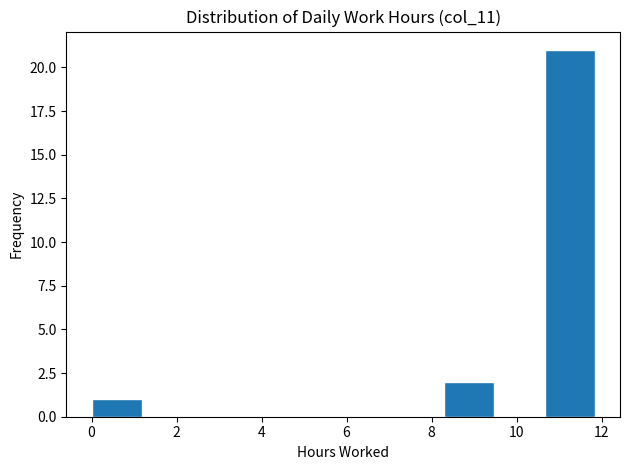

Which range on the x-axis has the tallest bar?

10.6 to 11.8